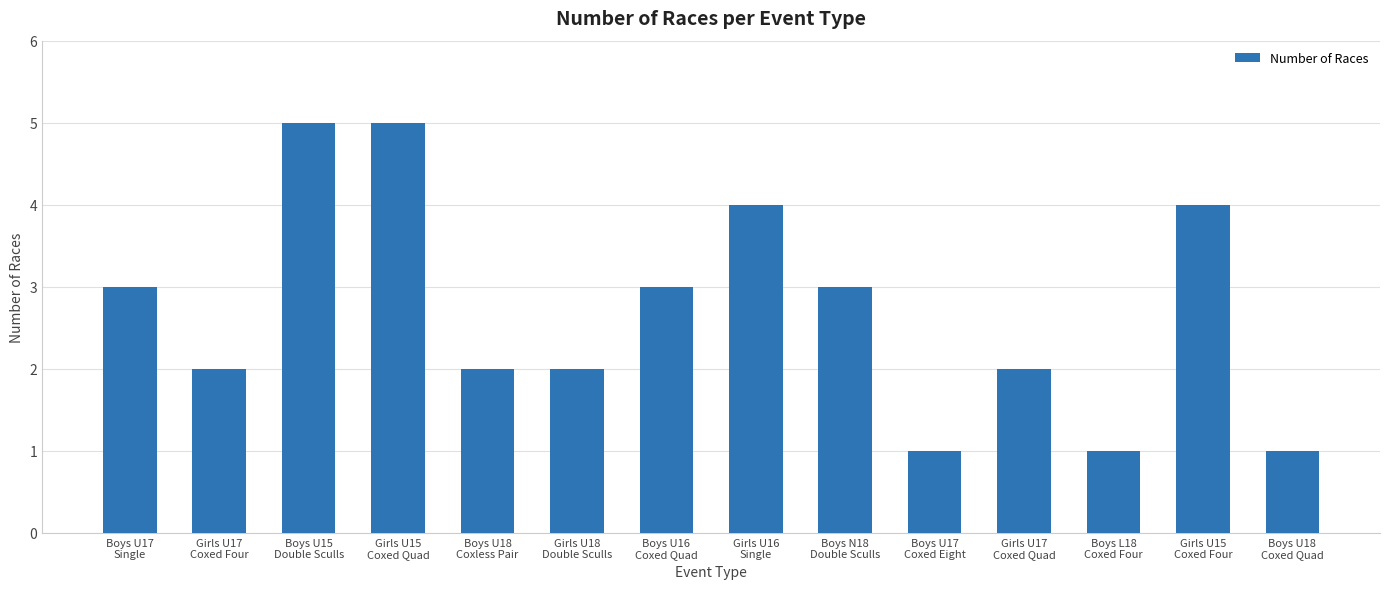

Count the number of data series in this chart.

1